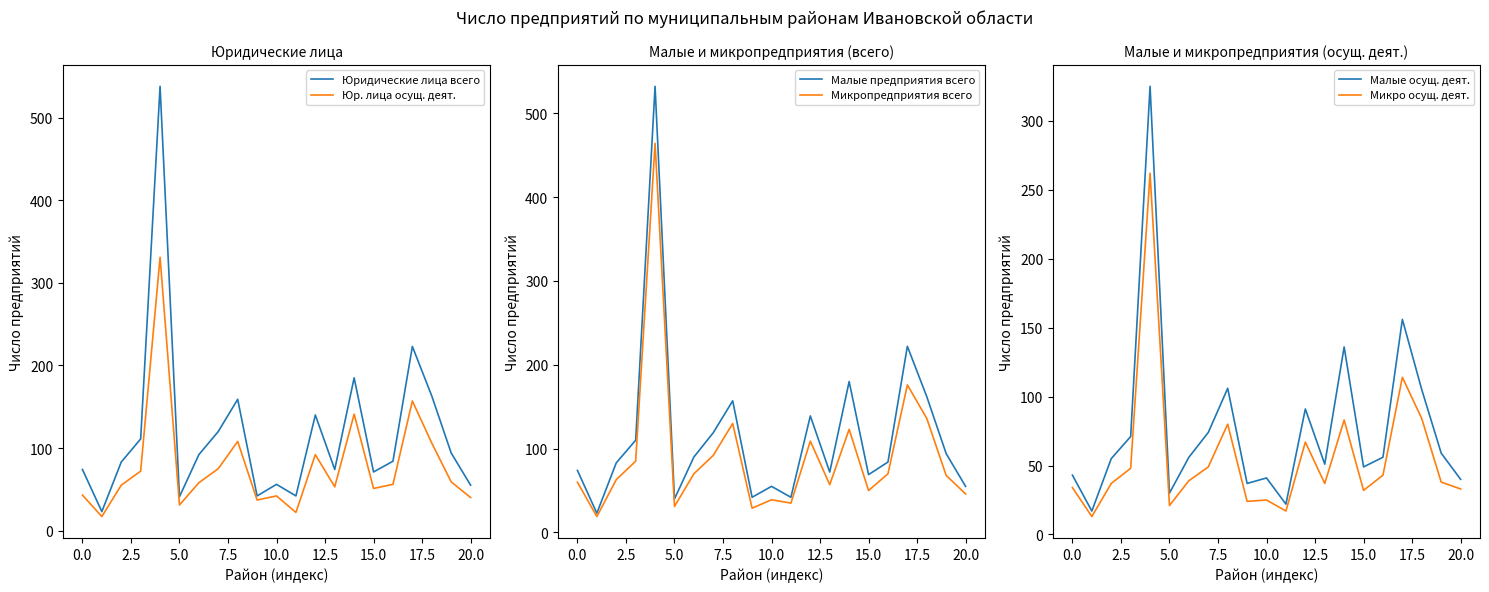

True or false: Юр. лица осущ. деят. and Малые осущ. деят. intersect in this chart.

False